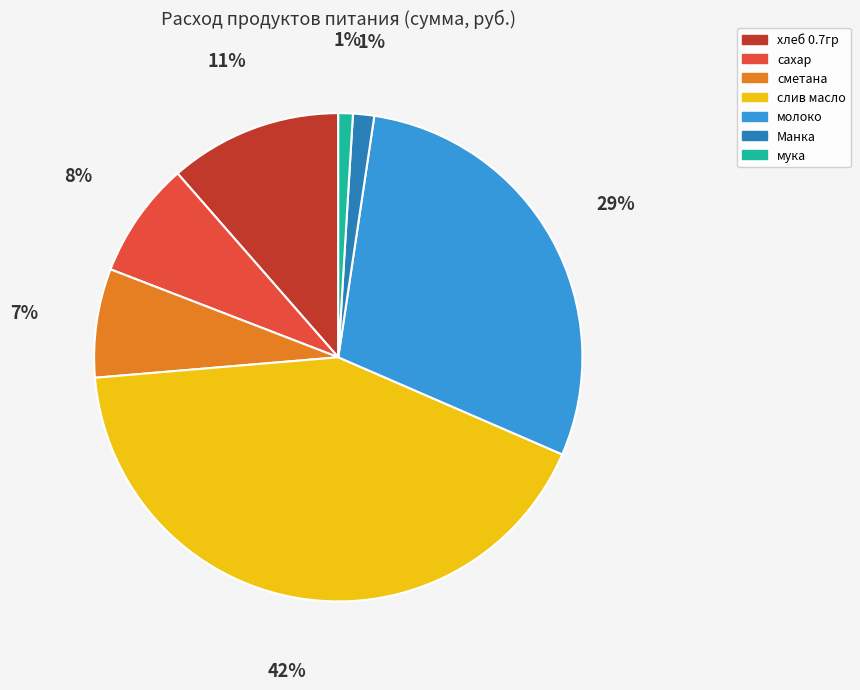

Does any single category account for the majority?

No